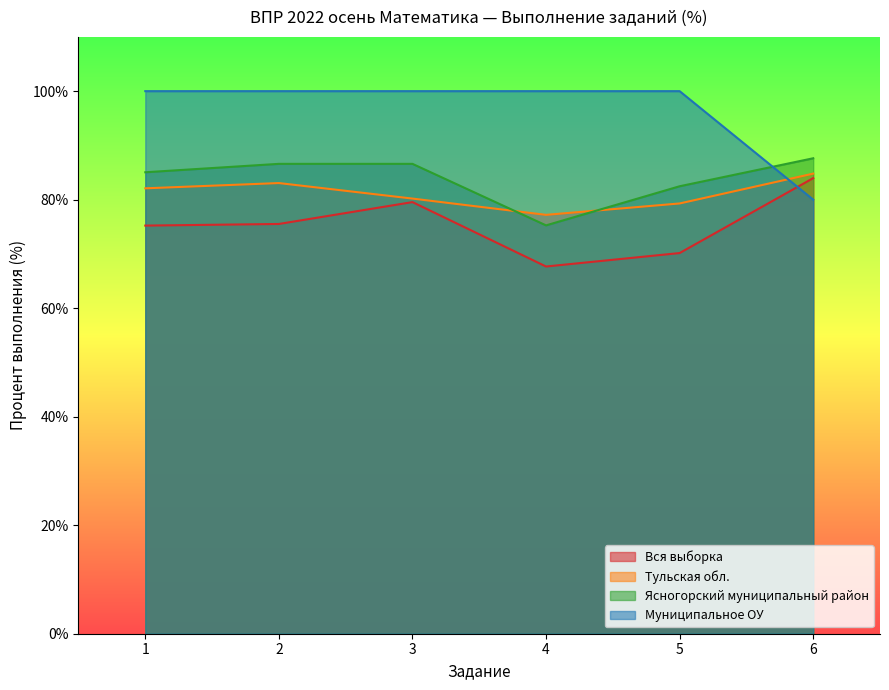

At which label does Ясногорский муниципальный район reach its peak?

6